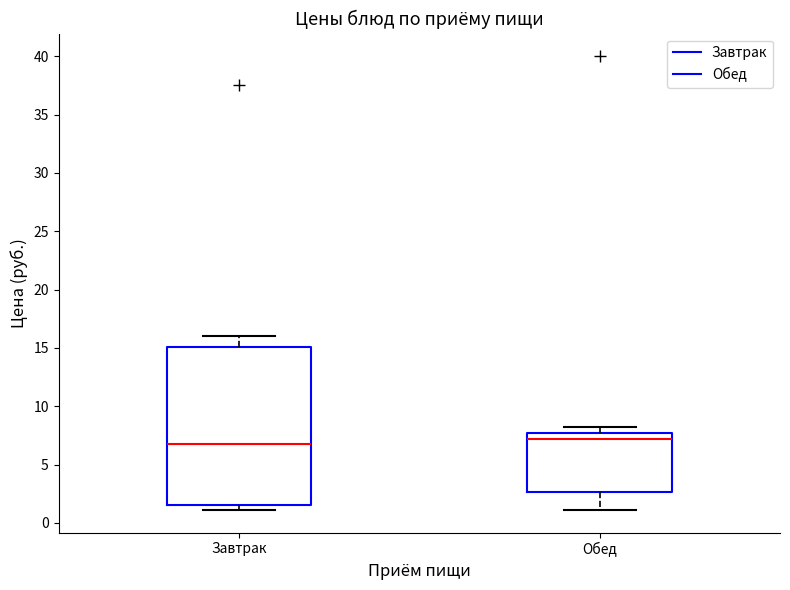

Reading left to right, read every box against the y-axis: the position of its median line, the range the box covers, and the ends of its whiskers. The values are not printed on the chart, so give them approximately, as read against the axis.

Завтрак: median 7.0, box 1.5 to 15.0, whiskers 1.0 to 16.0
Обед: median 7.0, box 2.5 to 7.5, whiskers 1.0 to 8.0